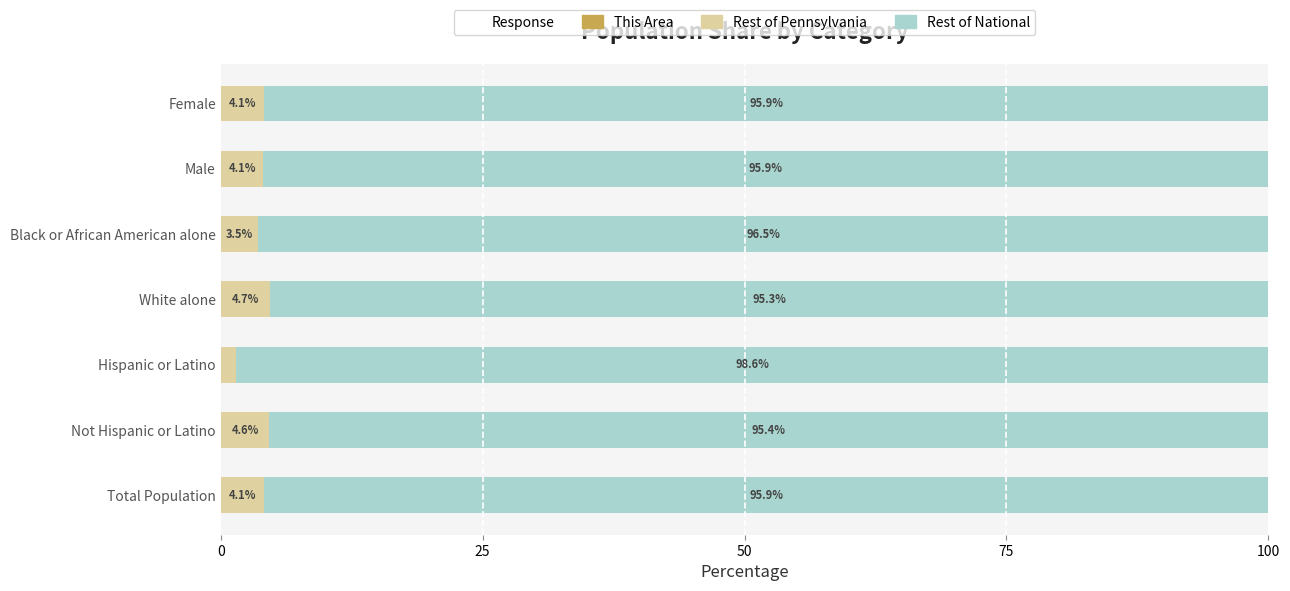

What is the total value across all series at Male?

100.0